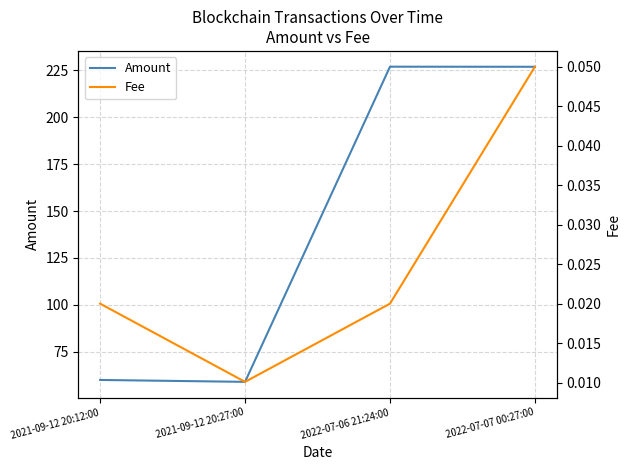

Reading left to right, extract all data points from this chart.

Amount: 2021-09-12 20:12:00=60.0	2021-09-12 20:27:00=59.0	2022-07-06 21:24:00=226.9	2022-07-07 00:27:00=226.9
Fee: 2021-09-12 20:12:00=0.0	2021-09-12 20:27:00=0.0	2022-07-06 21:24:00=0.0	2022-07-07 00:27:00=0.1